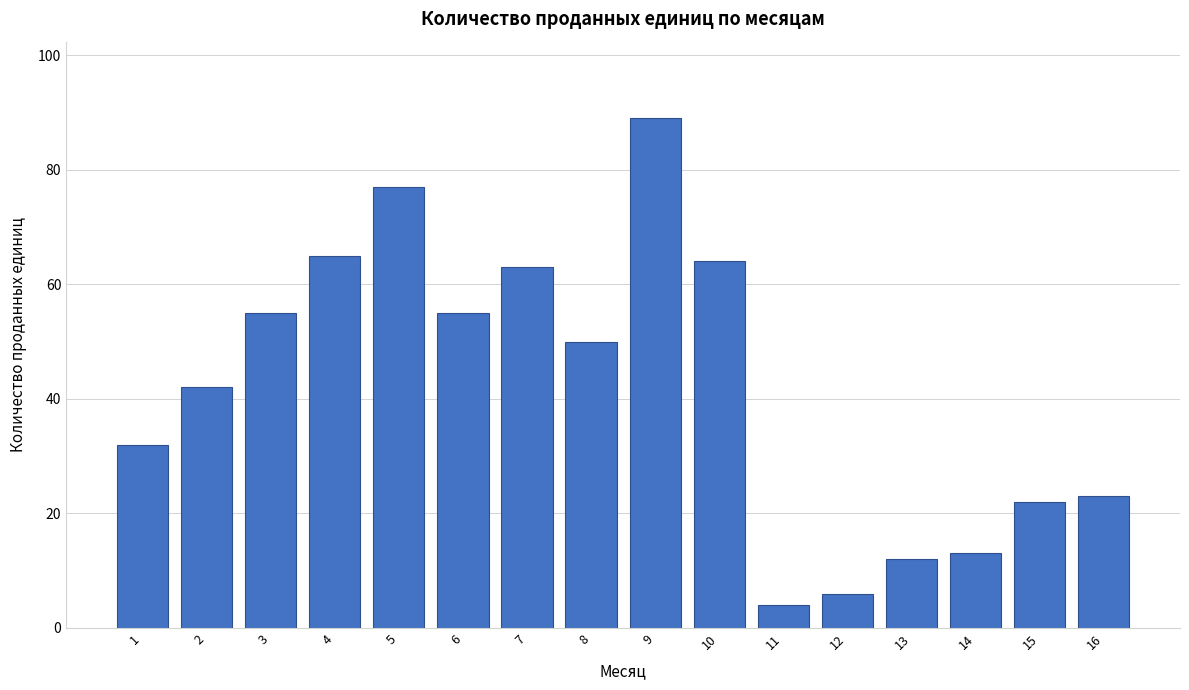

Reading right to left, what are all the values shown in this chart?

16=23	15=22	14=13	13=12	12=6	11=4	10=64	9=89	8=50	7=63	6=55	5=77	4=65	3=55	2=42	1=32